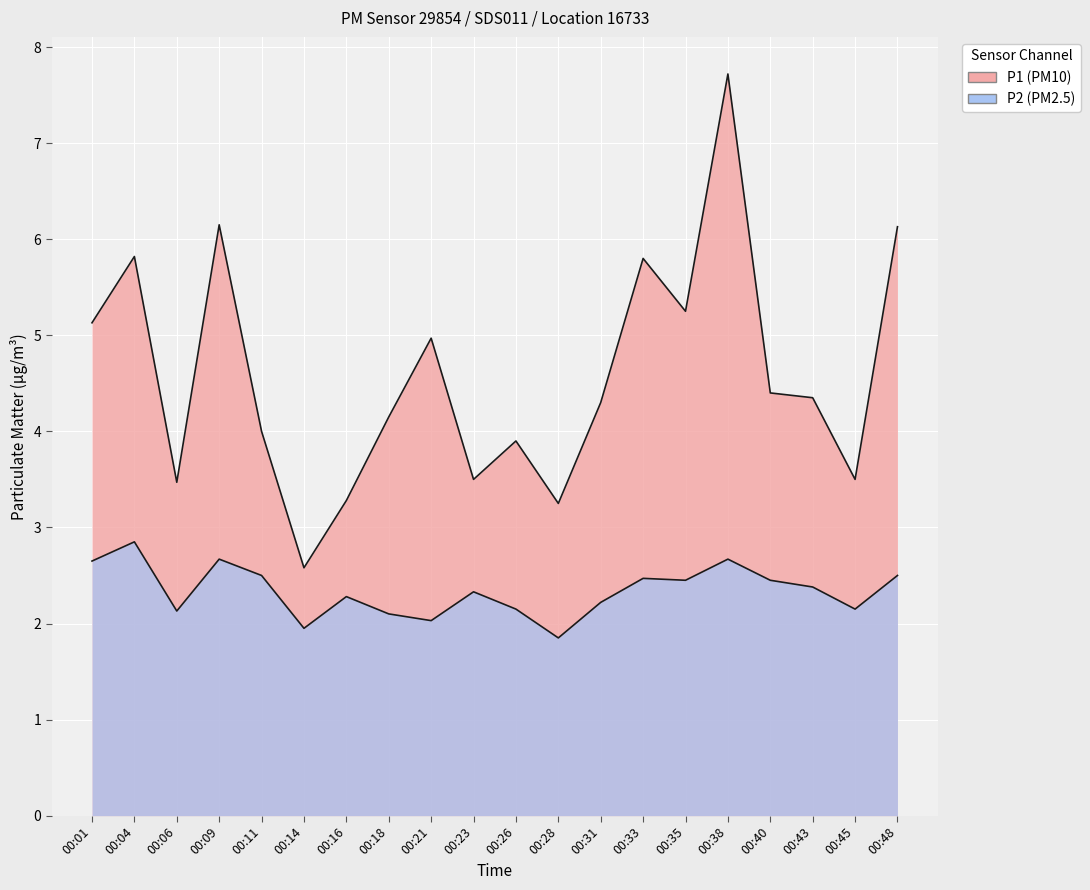

How many lines are shown in the chart?

2